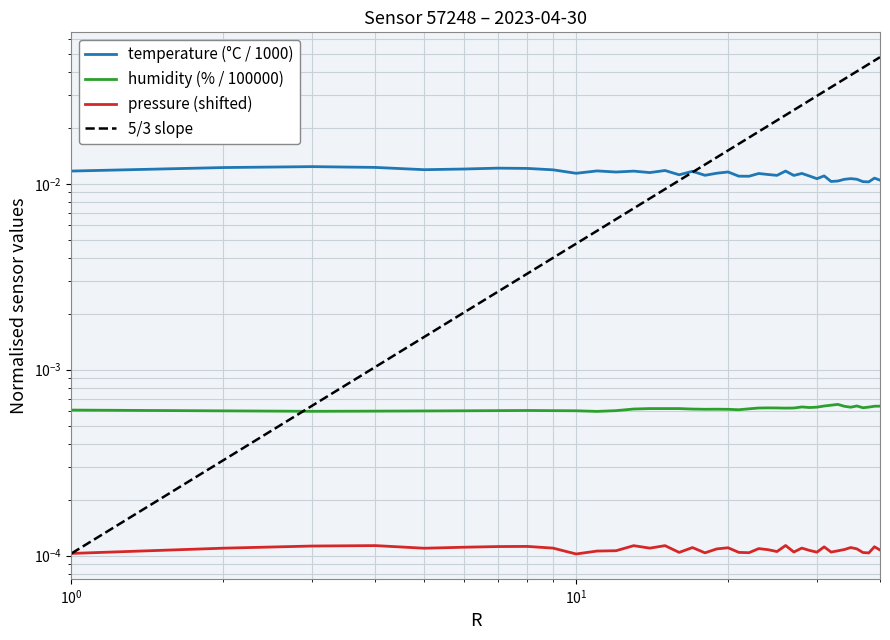

True or false: humidity and temperature cross at least once.

False